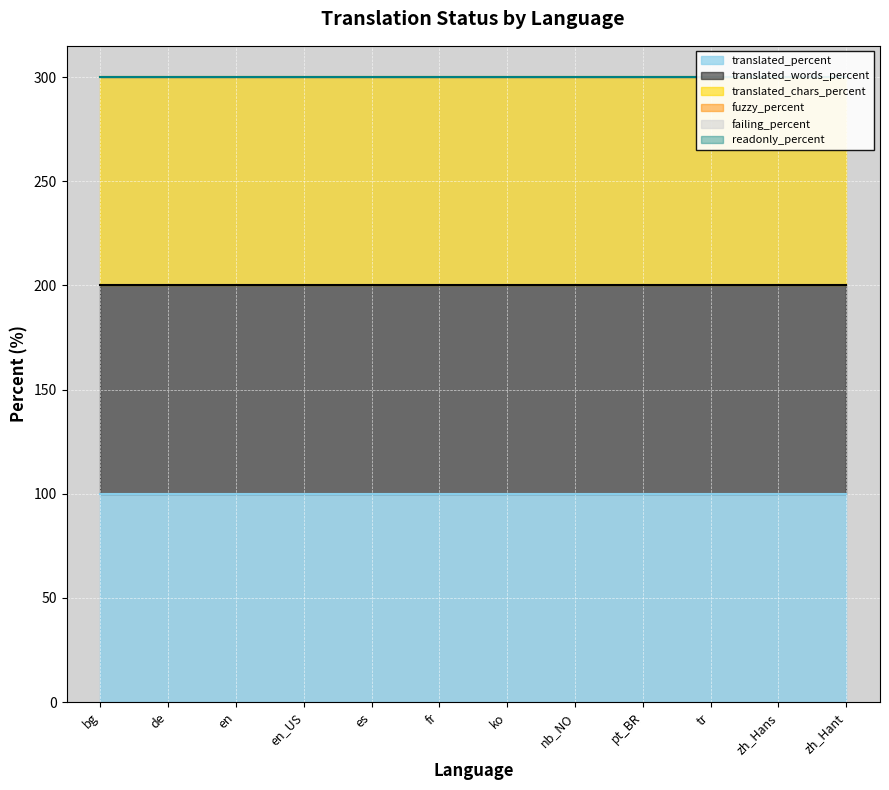

Which series changed the most between Spanish and Chinese (Traditional)?

translated_percent